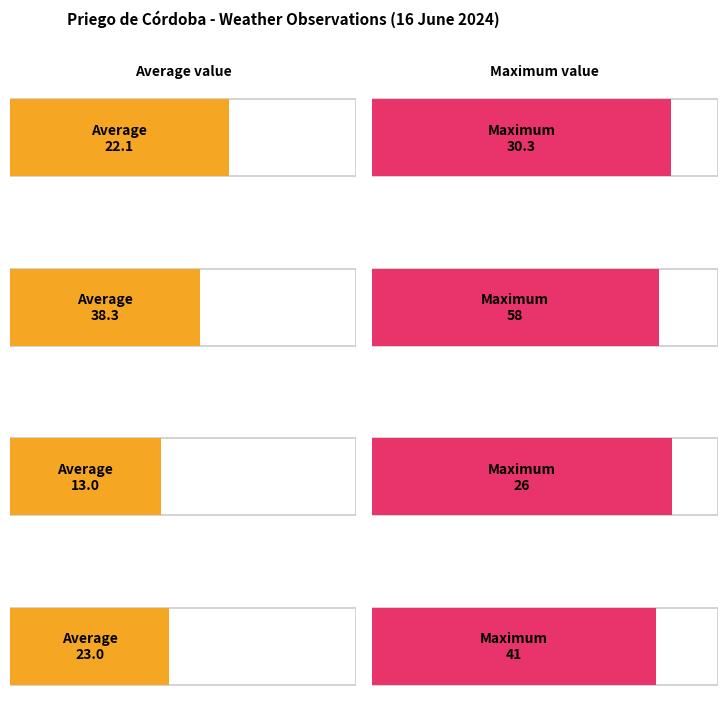

What is the average value of the Temperature (C) series?

23.0